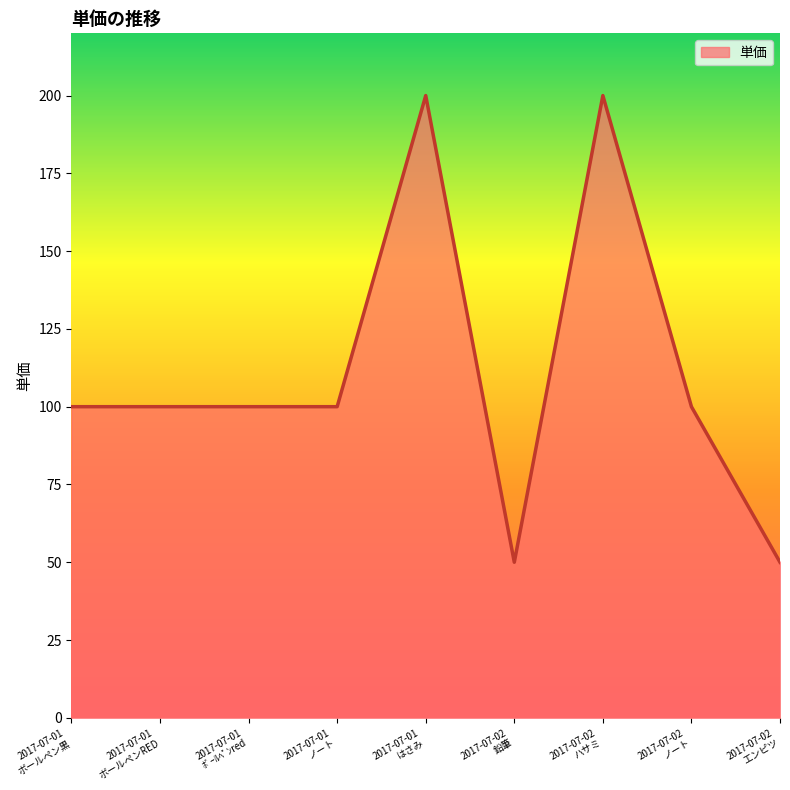

What is the difference between the maximum and minimum values?

150